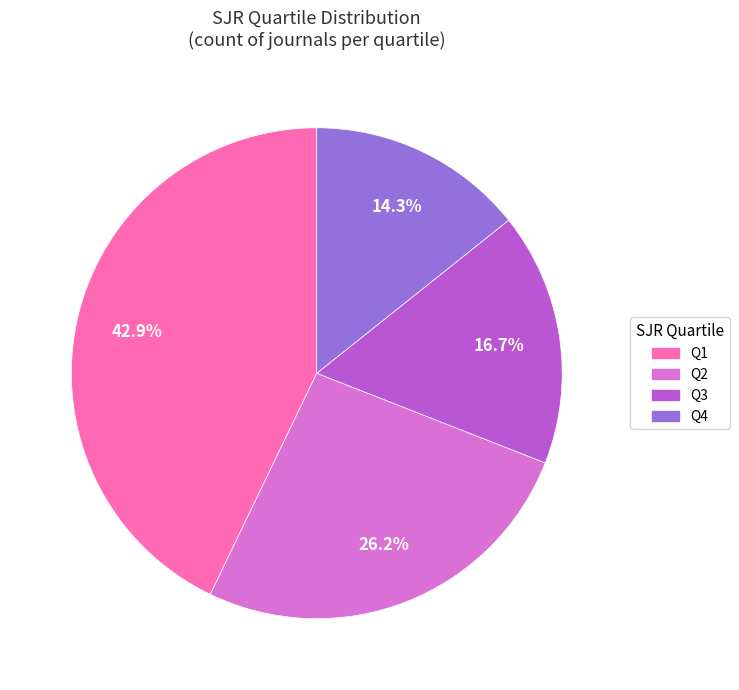

Is Q3 the majority of the pie?

No